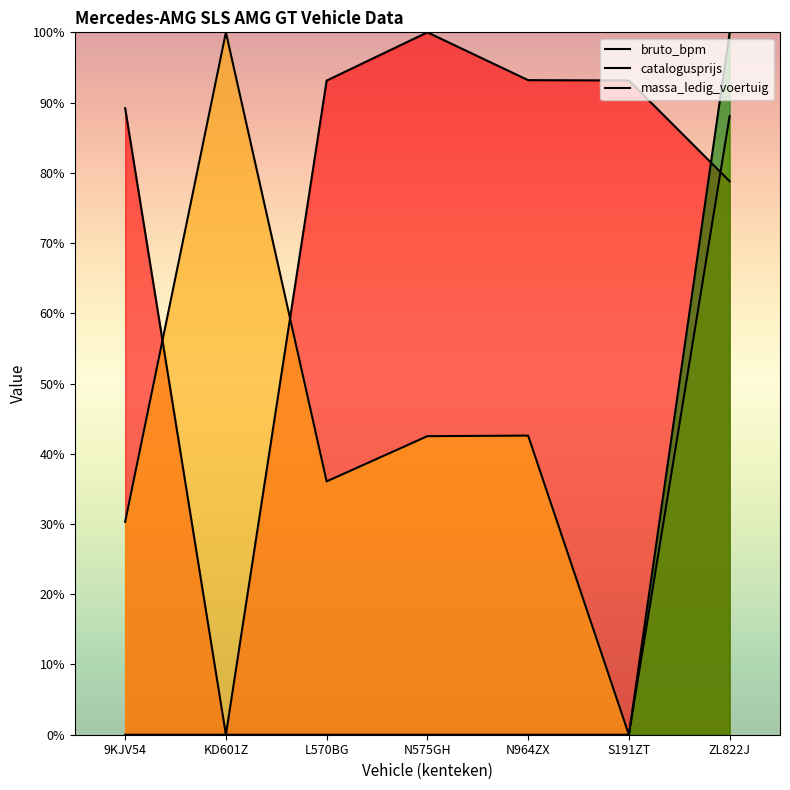

How many data points in bruto_bpm are above 93?

4